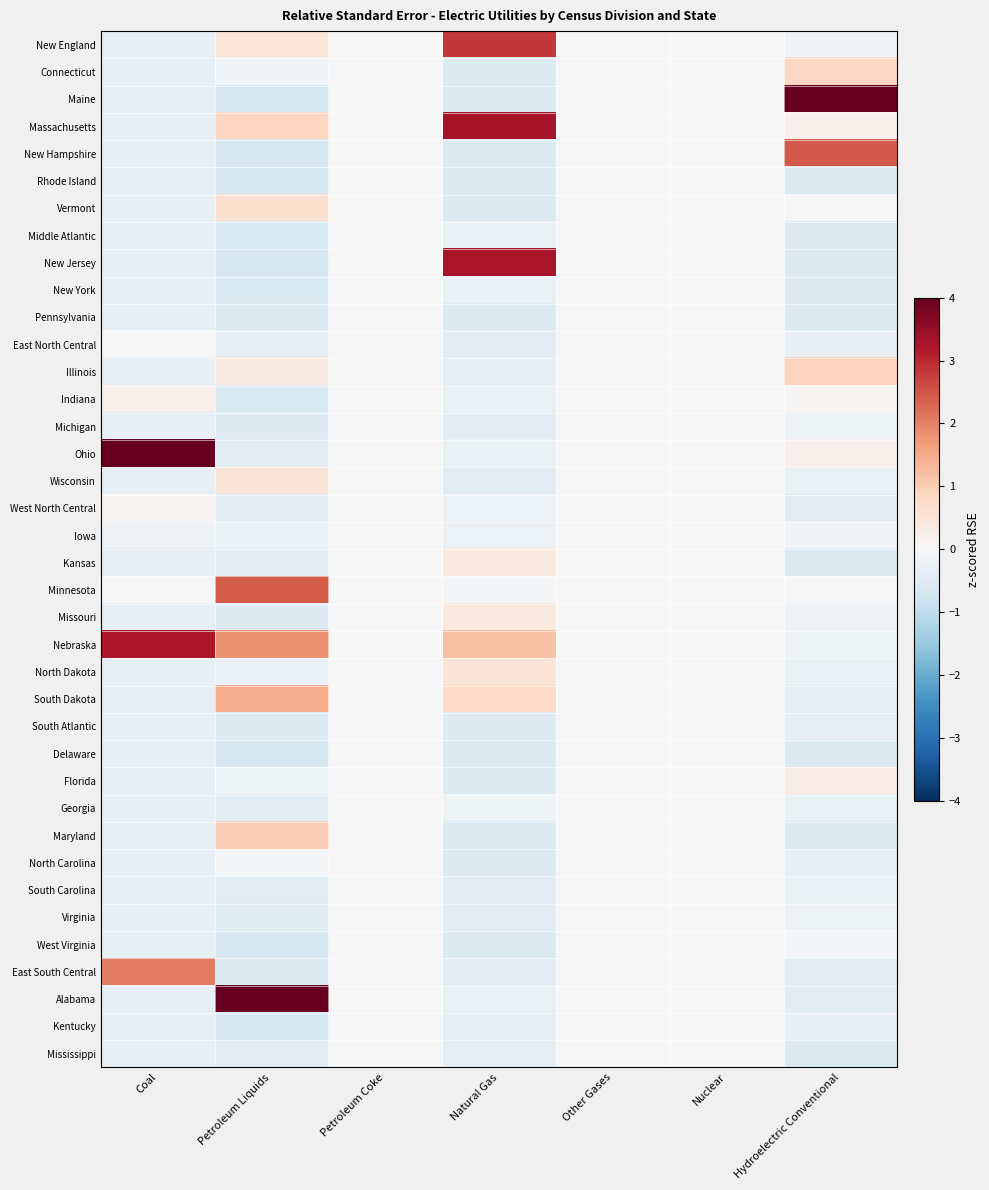

Reading right to left, what are all the values shown in this chart?

New England: Hydroelectric Conventional=-0.1	Nuclear=0.0	Other Gases=0.0	Natural Gas=2.8	Petroleum Coke=0.0	Petroleum Liquids=0.5	Coal=-0.3
Connecticut: Hydroelectric Conventional=0.8	Nuclear=0.0	Other Gases=0.0	Natural Gas=-0.6	Petroleum Coke=0.0	Petroleum Liquids=-0.1	Coal=-0.3
Maine: Hydroelectric Conventional=5.1	Nuclear=0.0	Other Gases=0.0	Natural Gas=-0.6	Petroleum Coke=0.0	Petroleum Liquids=-0.7	Coal=-0.3
Massachusetts: Hydroelectric Conventional=0.2	Nuclear=0.0	Other Gases=0.0	Natural Gas=3.3	Petroleum Coke=0.0	Petroleum Liquids=0.9	Coal=-0.3
New Hampshire: Hydroelectric Conventional=2.5	Nuclear=0.0	Other Gases=0.0	Natural Gas=-0.6	Petroleum Coke=0.0	Petroleum Liquids=-0.7	Coal=-0.3
Rhode Island: Hydroelectric Conventional=-0.5	Nuclear=0.0	Other Gases=0.0	Natural Gas=-0.6	Petroleum Coke=0.0	Petroleum Liquids=-0.7	Coal=-0.3
Vermont: Hydroelectric Conventional=0.0	Nuclear=0.0	Other Gases=0.0	Natural Gas=-0.6	Petroleum Coke=0.0	Petroleum Liquids=0.6	Coal=-0.3
Middle Atlantic: Hydroelectric Conventional=-0.5	Nuclear=0.0	Other Gases=0.0	Natural Gas=-0.3	Petroleum Coke=0.0	Petroleum Liquids=-0.6	Coal=-0.3
New Jersey: Hydroelectric Conventional=-0.5	Nuclear=0.0	Other Gases=0.0	Natural Gas=3.3	Petroleum Coke=0.0	Petroleum Liquids=-0.7	Coal=-0.3
New York: Hydroelectric Conventional=-0.5	Nuclear=0.0	Other Gases=0.0	Natural Gas=-0.3	Petroleum Coke=0.0	Petroleum Liquids=-0.6	Coal=-0.3
Pennsylvania: Hydroelectric Conventional=-0.5	Nuclear=0.0	Other Gases=0.0	Natural Gas=-0.6	Petroleum Coke=0.0	Petroleum Liquids=-0.6	Coal=-0.3
East North Central: Hydroelectric Conventional=-0.3	Nuclear=0.0	Other Gases=0.0	Natural Gas=-0.5	Petroleum Coke=0.0	Petroleum Liquids=-0.4	Coal=0.0
Illinois: Hydroelectric Conventional=0.9	Nuclear=0.0	Other Gases=0.0	Natural Gas=-0.4	Petroleum Coke=0.0	Petroleum Liquids=0.4	Coal=-0.3
Indiana: Hydroelectric Conventional=0.0	Nuclear=0.0	Other Gases=0.0	Natural Gas=-0.3	Petroleum Coke=0.0	Petroleum Liquids=-0.6	Coal=0.2
Michigan: Hydroelectric Conventional=-0.2	Nuclear=0.0	Other Gases=0.0	Natural Gas=-0.4	Petroleum Coke=0.0	Petroleum Liquids=-0.5	Coal=-0.3
Ohio: Hydroelectric Conventional=0.2	Nuclear=0.0	Other Gases=0.0	Natural Gas=-0.3	Petroleum Coke=0.0	Petroleum Liquids=-0.4	Coal=4.5
Wisconsin: Hydroelectric Conventional=-0.3	Nuclear=0.0	Other Gases=0.0	Natural Gas=-0.5	Petroleum Coke=0.0	Petroleum Liquids=0.5	Coal=-0.3
West North Central: Hydroelectric Conventional=-0.4	Nuclear=0.0	Other Gases=0.0	Natural Gas=-0.2	Petroleum Coke=0.0	Petroleum Liquids=-0.5	Coal=0.1
Iowa: Hydroelectric Conventional=-0.1	Nuclear=0.0	Other Gases=0.0	Natural Gas=-0.2	Petroleum Coke=0.0	Petroleum Liquids=-0.3	Coal=-0.1
Kansas: Hydroelectric Conventional=-0.5	Nuclear=0.0	Other Gases=0.0	Natural Gas=0.4	Petroleum Coke=0.0	Petroleum Liquids=-0.5	Coal=-0.3
Minnesota: Hydroelectric Conventional=0.0	Nuclear=0.0	Other Gases=0.0	Natural Gas=-0.1	Petroleum Coke=0.0	Petroleum Liquids=2.4	Coal=-0.0
Missouri: Hydroelectric Conventional=-0.1	Nuclear=0.0	Other Gases=0.0	Natural Gas=0.4	Petroleum Coke=0.0	Petroleum Liquids=-0.5	Coal=-0.3
Nebraska: Hydroelectric Conventional=-0.2	Nuclear=0.0	Other Gases=0.0	Natural Gas=1.2	Petroleum Coke=0.0	Petroleum Liquids=1.8	Coal=3.3
North Dakota: Hydroelectric Conventional=-0.3	Nuclear=0.0	Other Gases=0.0	Natural Gas=0.5	Petroleum Coke=0.0	Petroleum Liquids=-0.3	Coal=-0.3
South Dakota: Hydroelectric Conventional=-0.4	Nuclear=0.0	Other Gases=0.0	Natural Gas=0.8	Petroleum Coke=0.0	Petroleum Liquids=1.5	Coal=-0.3
South Atlantic: Hydroelectric Conventional=-0.4	Nuclear=0.0	Other Gases=0.0	Natural Gas=-0.5	Petroleum Coke=0.0	Petroleum Liquids=-0.5	Coal=-0.3
Delaware: Hydroelectric Conventional=-0.5	Nuclear=0.0	Other Gases=0.0	Natural Gas=-0.6	Petroleum Coke=0.0	Petroleum Liquids=-0.7	Coal=-0.3
Florida: Hydroelectric Conventional=0.3	Nuclear=0.0	Other Gases=0.0	Natural Gas=-0.5	Petroleum Coke=0.0	Petroleum Liquids=-0.2	Coal=-0.3
Georgia: Hydroelectric Conventional=-0.3	Nuclear=0.0	Other Gases=0.0	Natural Gas=-0.2	Petroleum Coke=0.0	Petroleum Liquids=-0.4	Coal=-0.3
Maryland: Hydroelectric Conventional=-0.5	Nuclear=0.0	Other Gases=0.0	Natural Gas=-0.6	Petroleum Coke=0.0	Petroleum Liquids=1.0	Coal=-0.3
North Carolina: Hydroelectric Conventional=-0.3	Nuclear=0.0	Other Gases=0.0	Natural Gas=-0.6	Petroleum Coke=0.0	Petroleum Liquids=-0.0	Coal=-0.3
South Carolina: Hydroelectric Conventional=-0.3	Nuclear=0.0	Other Gases=0.0	Natural Gas=-0.5	Petroleum Coke=0.0	Petroleum Liquids=-0.4	Coal=-0.3
Virginia: Hydroelectric Conventional=-0.2	Nuclear=0.0	Other Gases=0.0	Natural Gas=-0.5	Petroleum Coke=0.0	Petroleum Liquids=-0.5	Coal=-0.3
West Virginia: Hydroelectric Conventional=-0.1	Nuclear=0.0	Other Gases=0.0	Natural Gas=-0.6	Petroleum Coke=0.0	Petroleum Liquids=-0.7	Coal=-0.3
East South Central: Hydroelectric Conventional=-0.4	Nuclear=0.0	Other Gases=0.0	Natural Gas=-0.5	Petroleum Coke=0.0	Petroleum Liquids=-0.6	Coal=2.1
Alabama: Hydroelectric Conventional=-0.4	Nuclear=0.0	Other Gases=0.0	Natural Gas=-0.3	Petroleum Coke=0.0	Petroleum Liquids=4.1	Coal=-0.3
Kentucky: Hydroelectric Conventional=-0.3	Nuclear=0.0	Other Gases=0.0	Natural Gas=-0.4	Petroleum Coke=0.0	Petroleum Liquids=-0.6	Coal=-0.3
Mississippi: Hydroelectric Conventional=-0.5	Nuclear=0.0	Other Gases=0.0	Natural Gas=-0.4	Petroleum Coke=0.0	Petroleum Liquids=-0.5	Coal=-0.3